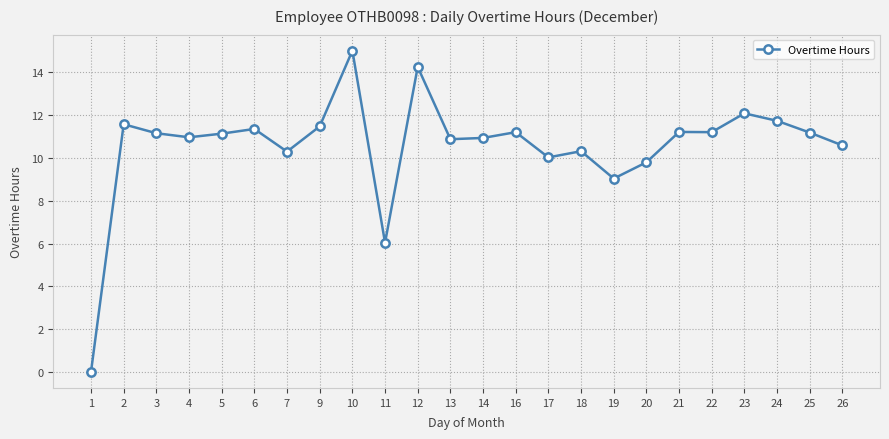

True or false: there are more than 0 points higher than both neighbors.

True